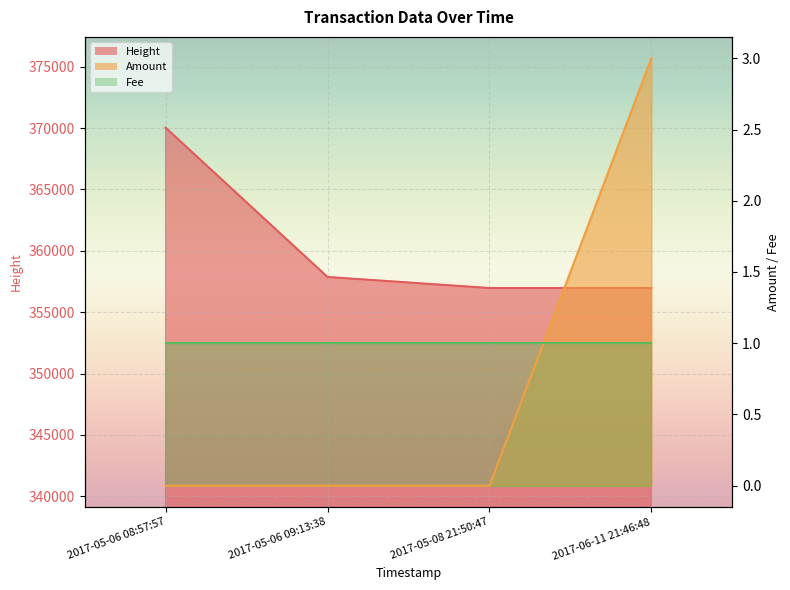

Which series has the largest range (max minus min)?

Height